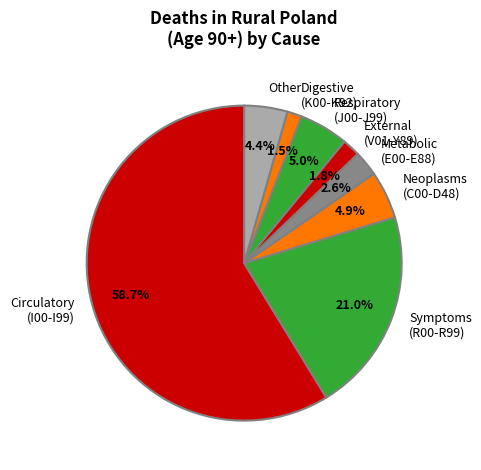

Do Symptoms (R00-R99) and Circulatory (I00-I99) together represent more than half of the pie?

Yes